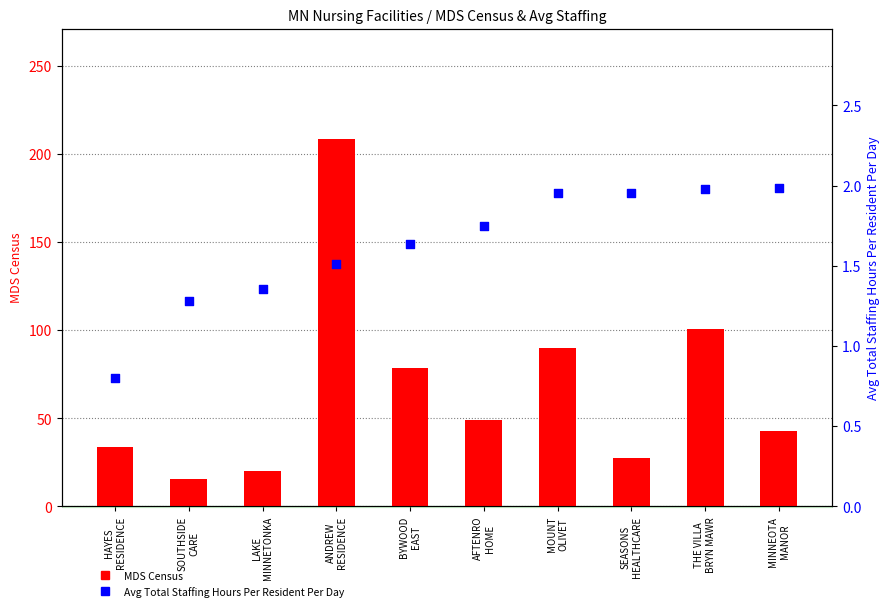

Which series has the largest total across all categories?

MDS Census